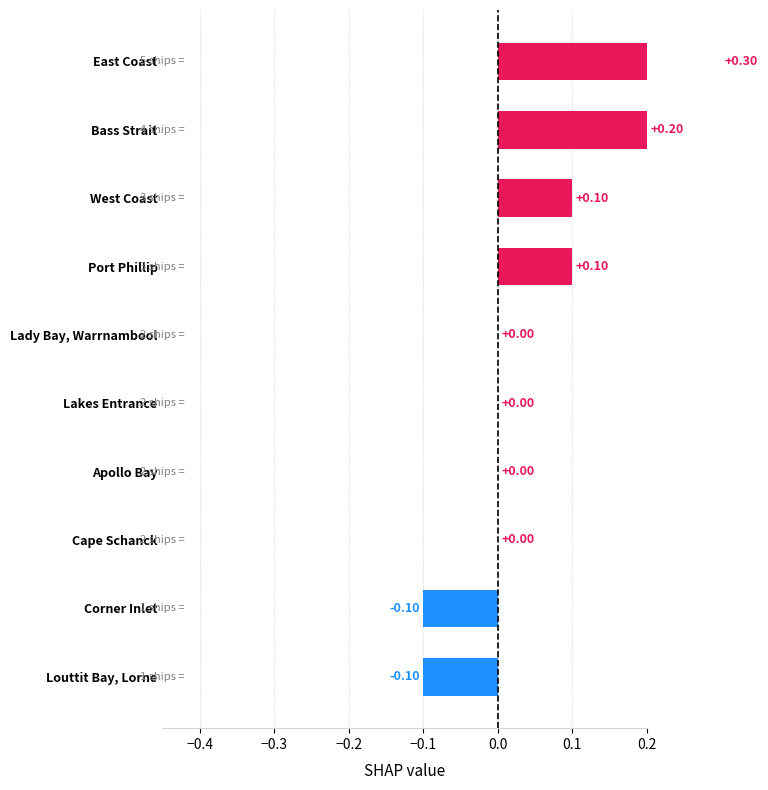

What is the maximum value shown in the chart?

0.3